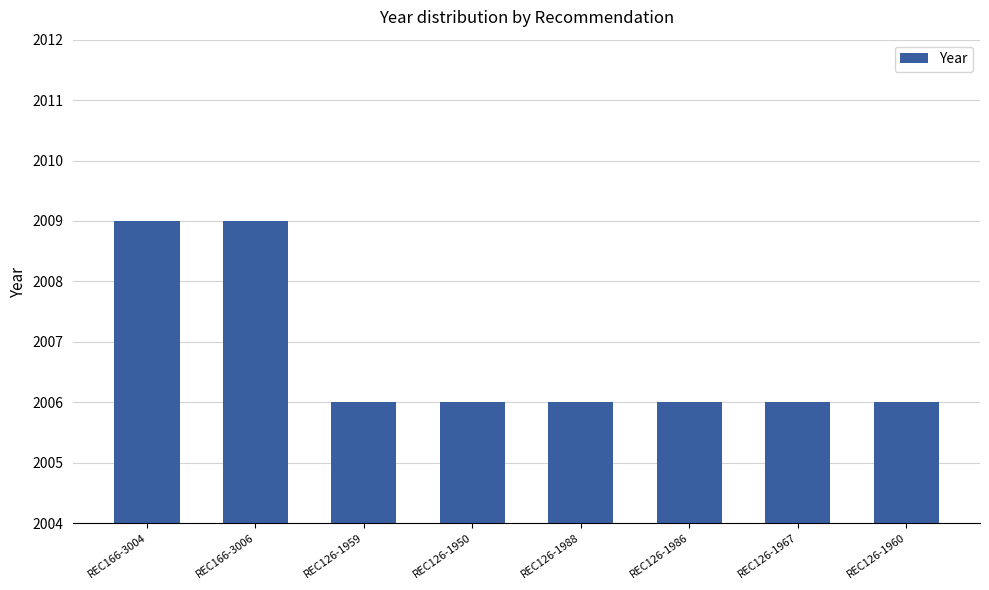

What position from the right is REC126-1986?

3